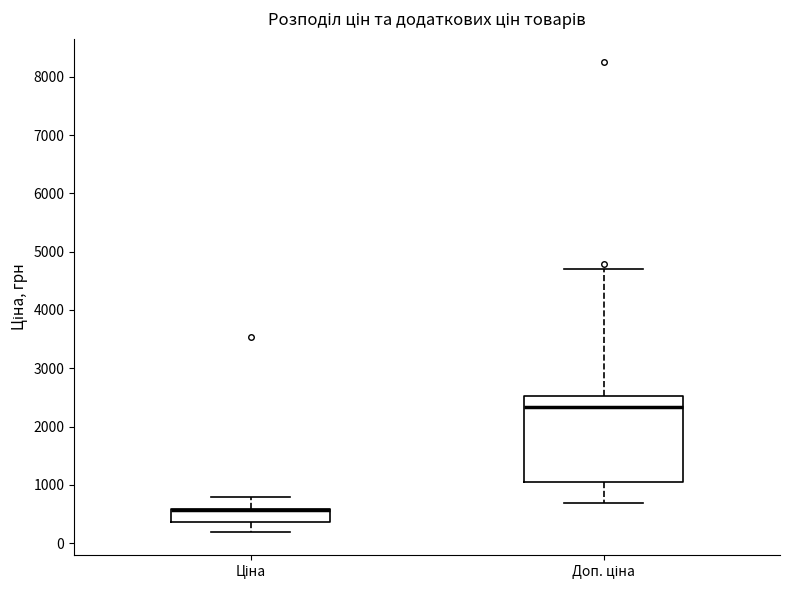

Which box is the tallest, from its lower edge to its upper edge?

Доп. ціна